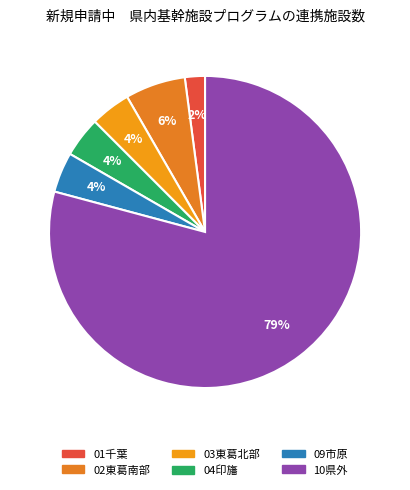

True or false: 01千葉 accounts for 11% of the total.

False